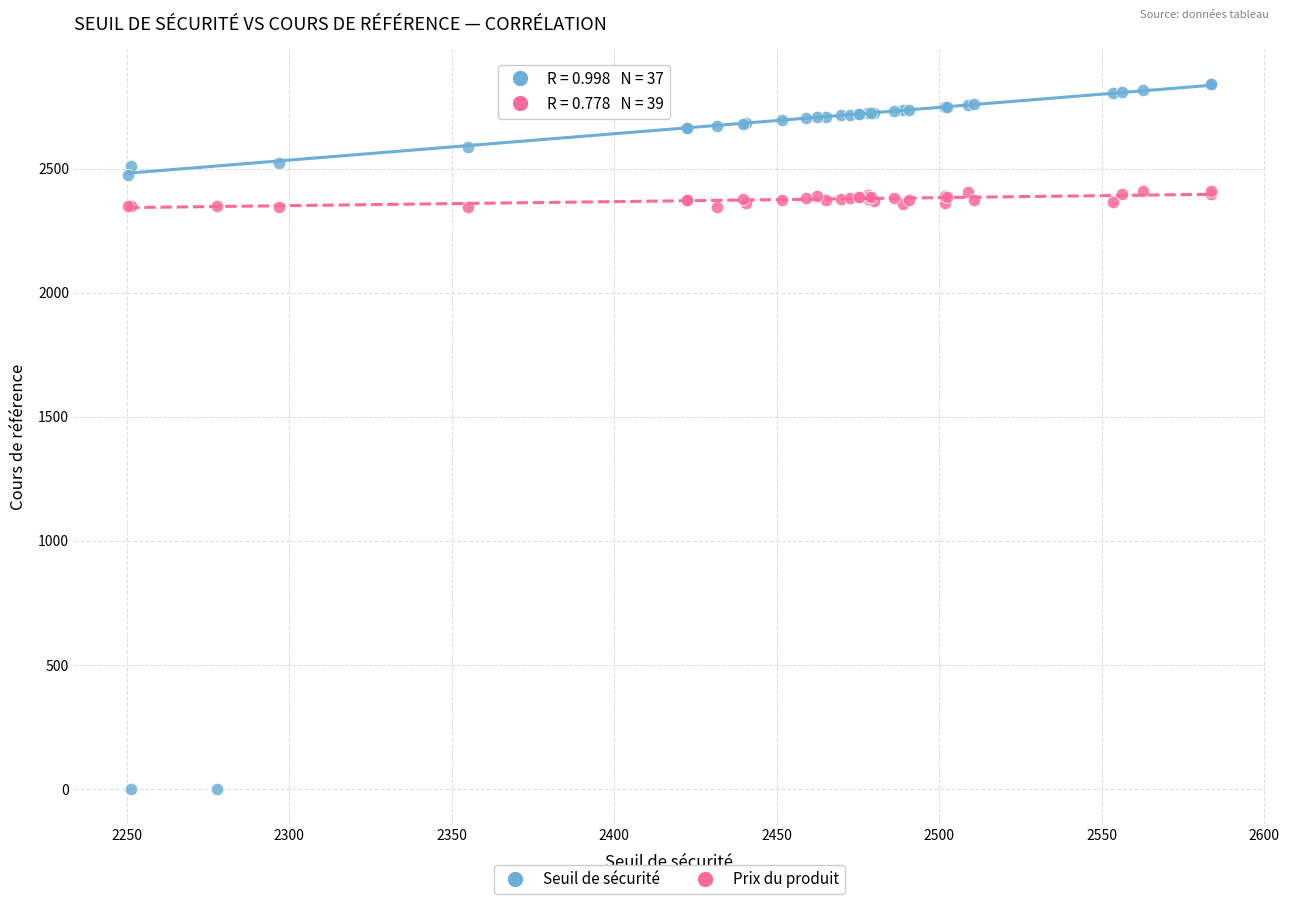

Which series reaches the maximum Y coordinate?

Seuil de sécurité